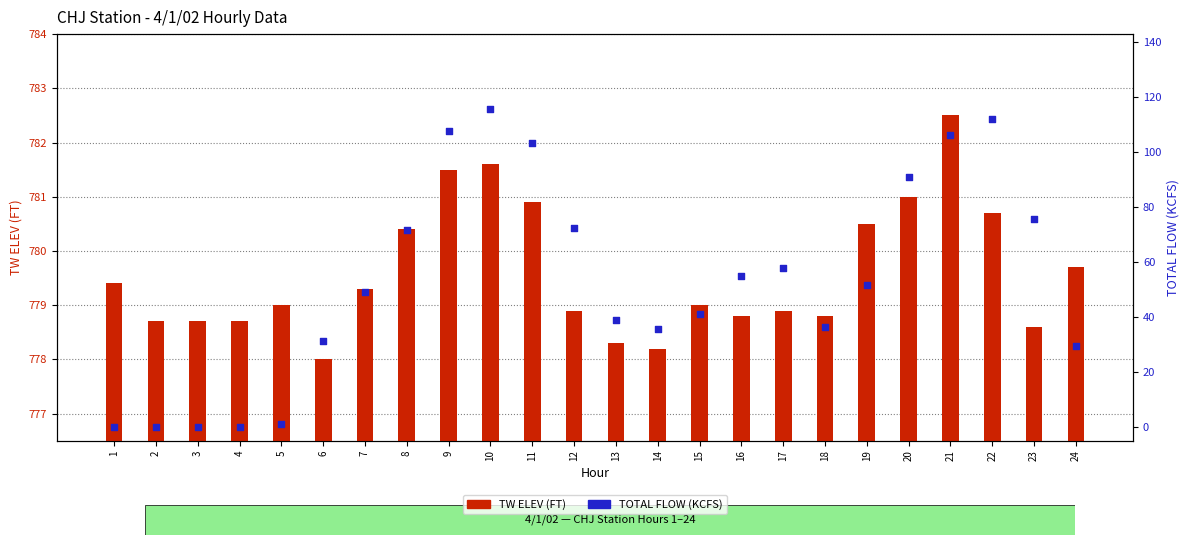

At which category is the sum across all series the highest?

10